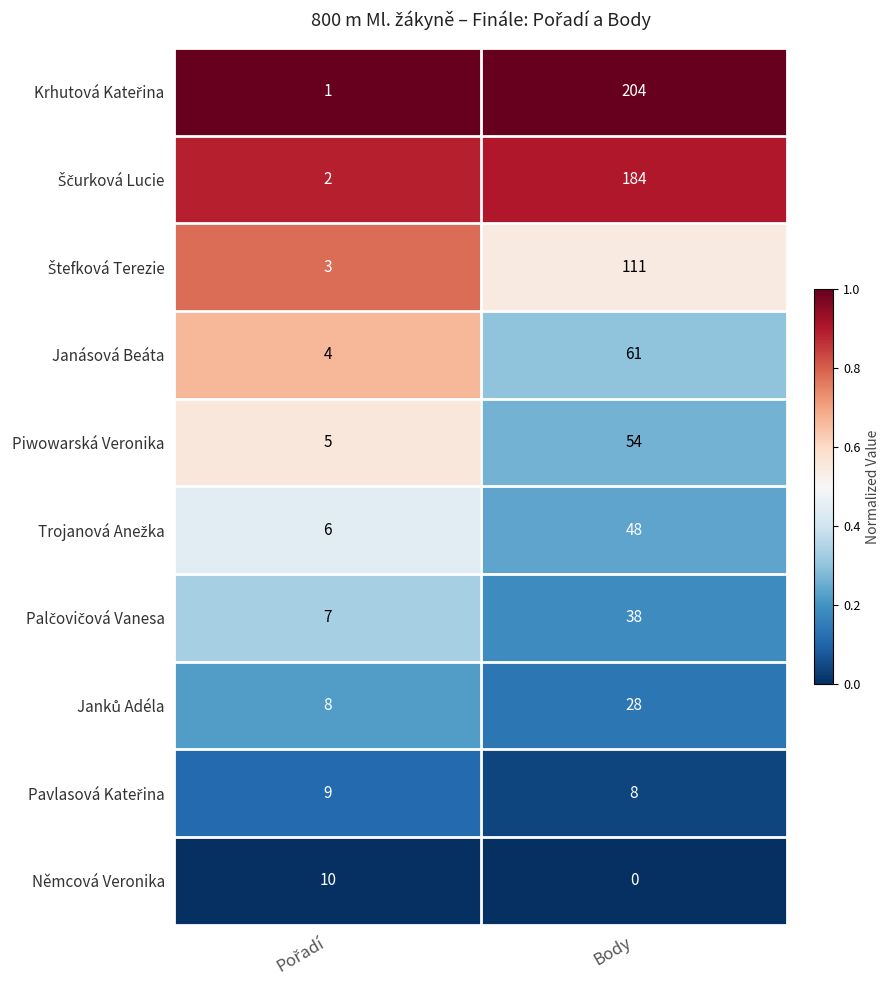

What is the highest value of the Piwowarská Veronika series?

54